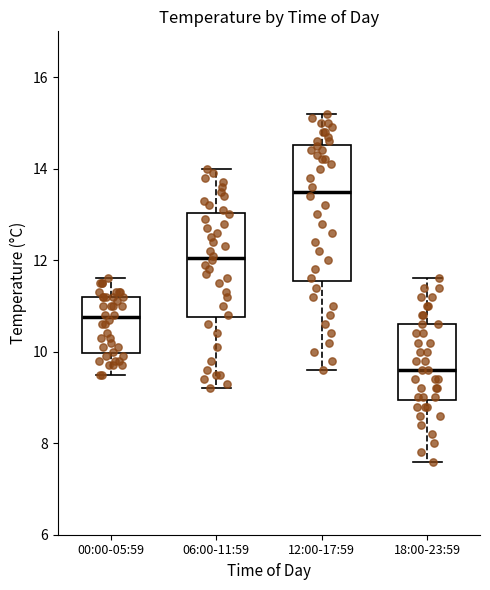

Where is the lower edge of the box for 00:00-05:59 on the y-axis? The values are not printed on the chart, so give them approximately, as read against the axis.

10.0